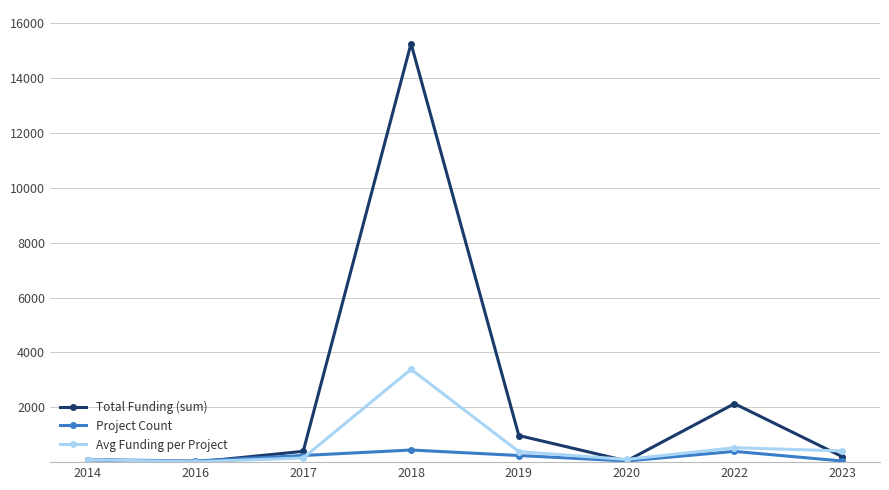

What is the difference between the highest and lowest values at 2020?

56.8